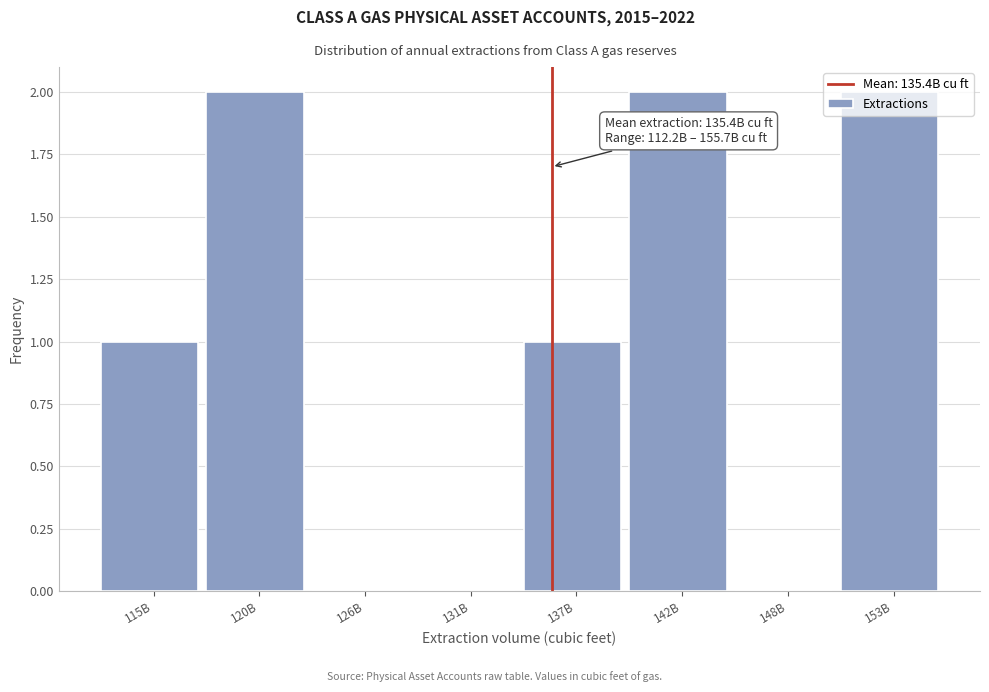

The chart shows a value of -1 at 148B. True or false?

False